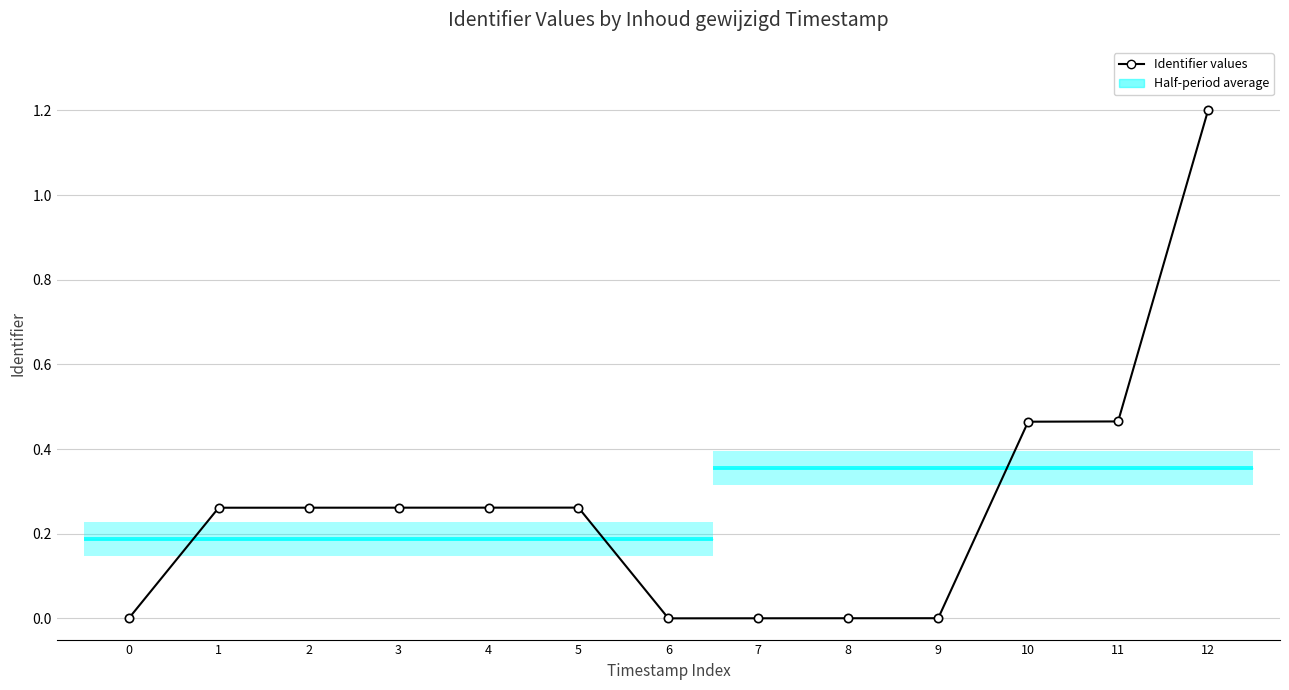

What is the difference between the maximum and minimum values?

1.2